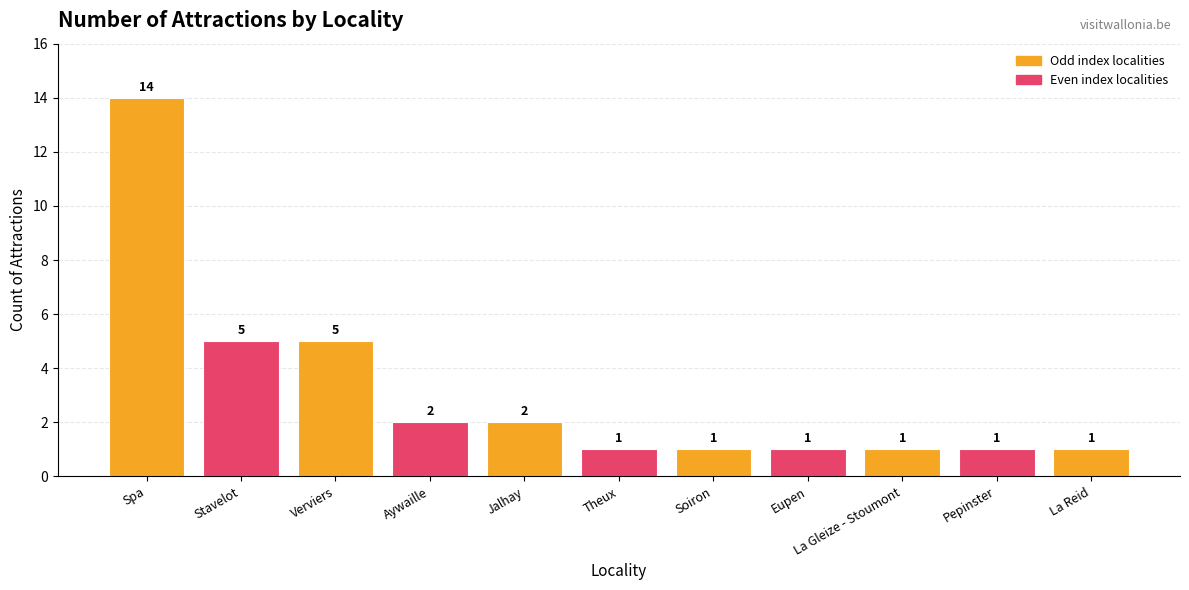

Reading left to right, list all the values displayed in this chart.

14	5	5	2	2	1	1	1	1	1	1